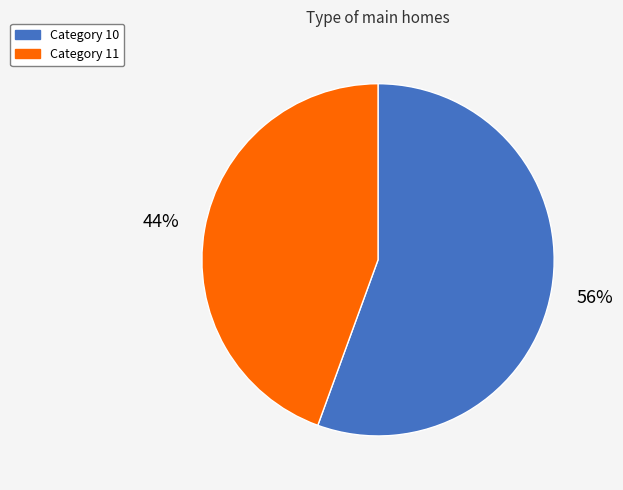

Combined, do Category 10 and Category 11 account for over 50%?

Yes